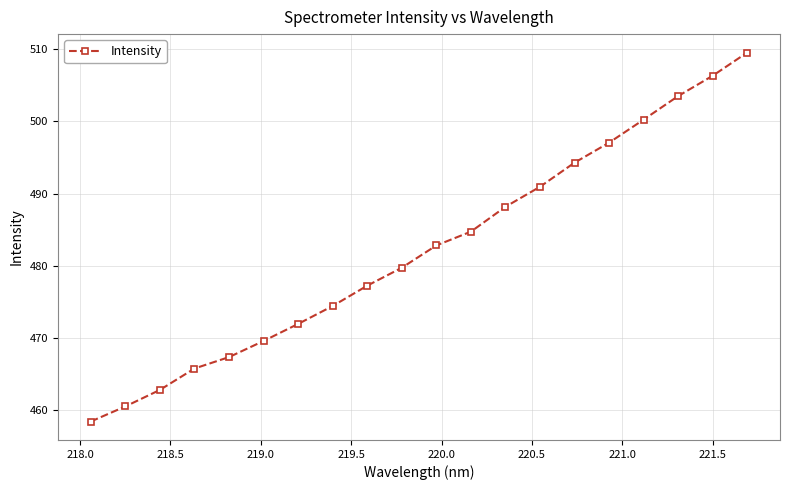

True or false: there are more than 2 points higher than both neighbors.

False